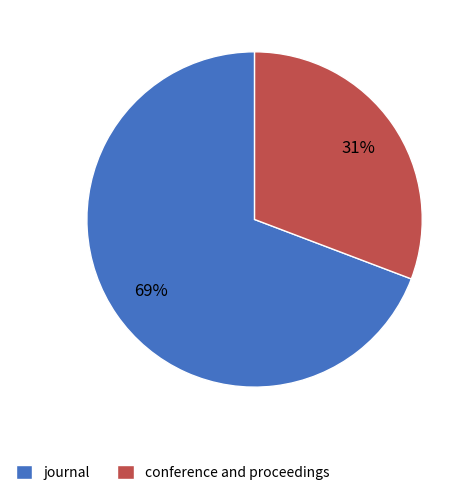

To the nearest percent, what portion does conference and proceedings represent?

31%